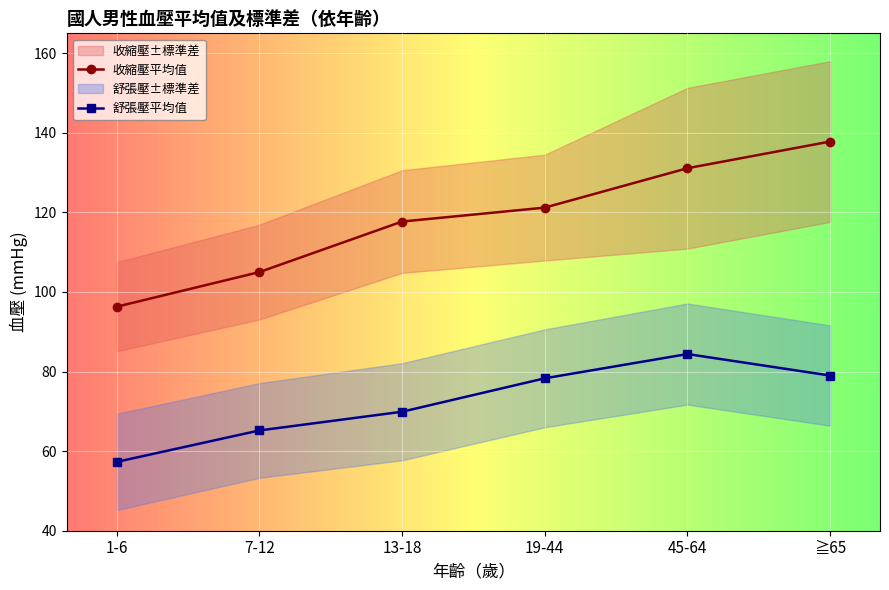

Which has a higher value, 45-64 or 13-18?

45-64